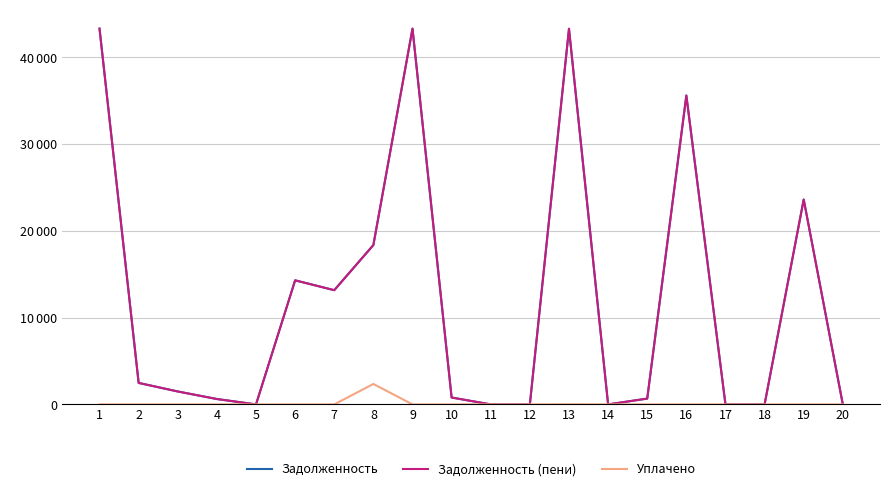

Does the chart have visible grid lines?

Yes